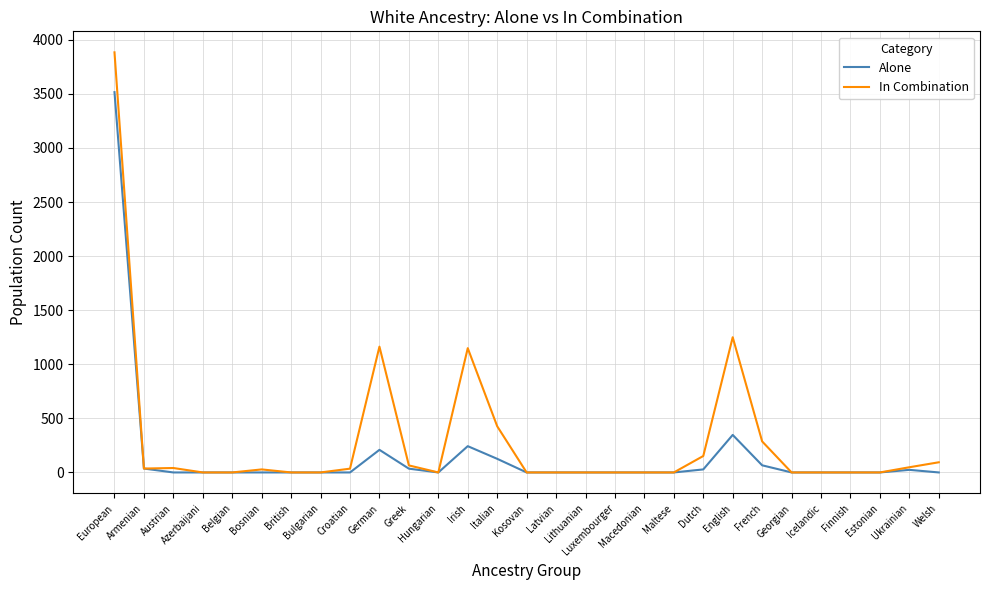

What is the highest value of the Alone series?

3516